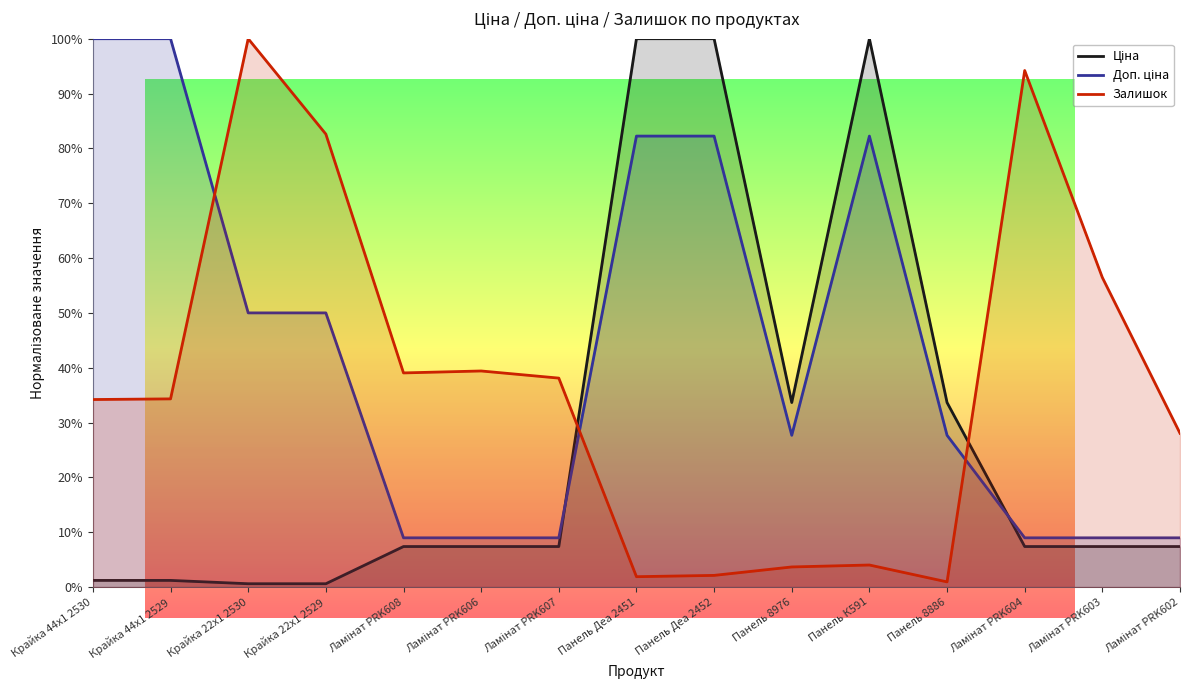

What is the difference between the Ціна values at Крайка 22x1 2529 and Ламінат PRK606?

6.8